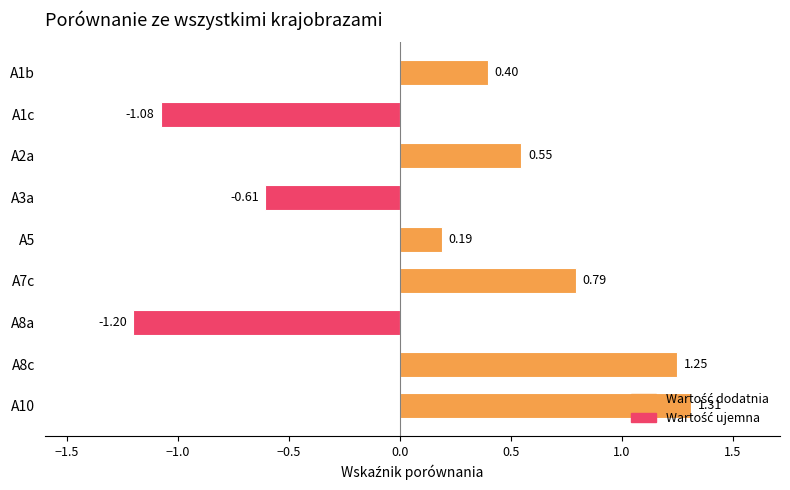

What is the change in value from A7c to A10?

+0.5